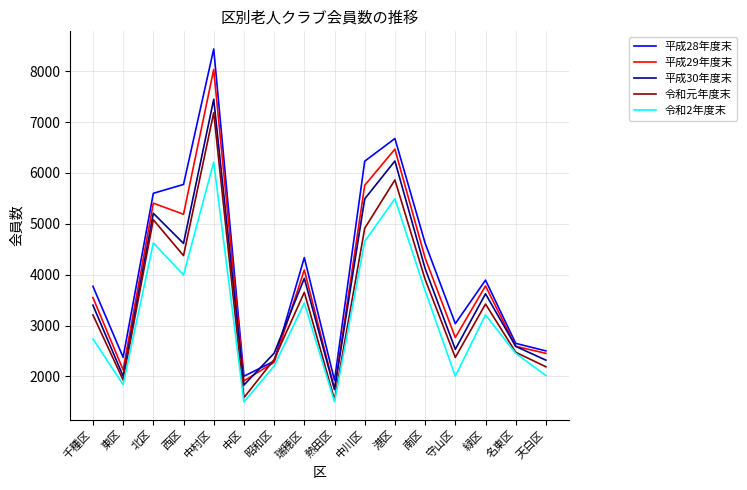

What is the sum of the 平成30年度末 values at 南区 and 港区?

10354